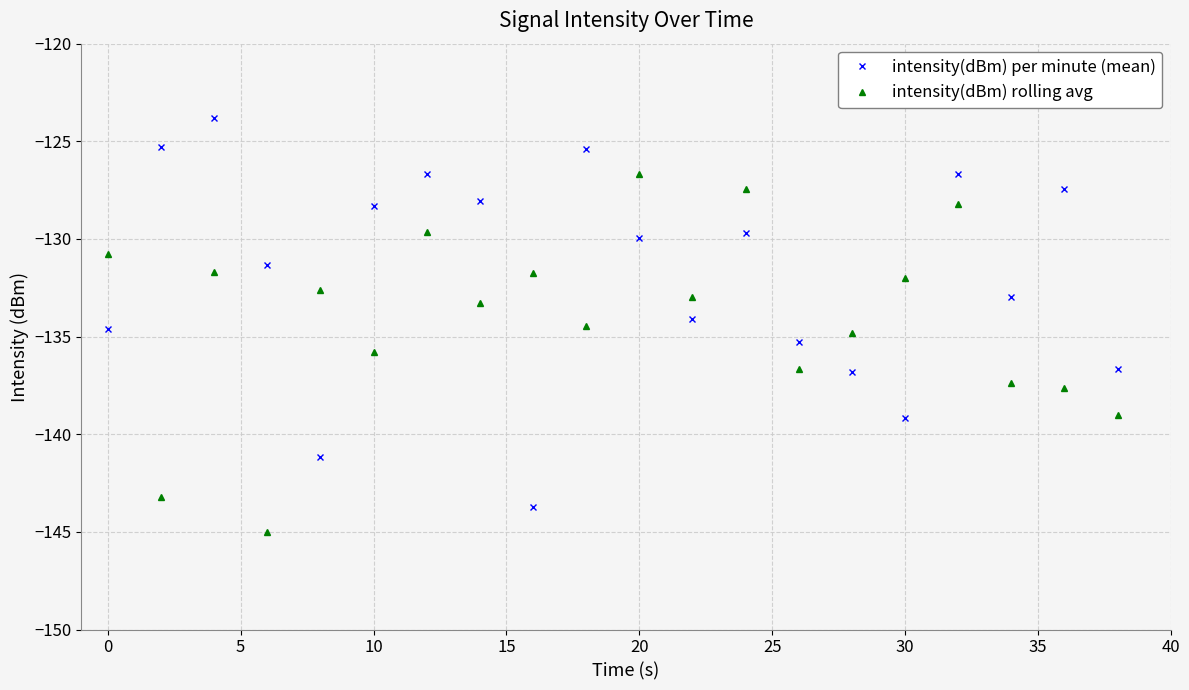

How many interior local peaks does the intensity(dBm) per minute (mean) series have?

6